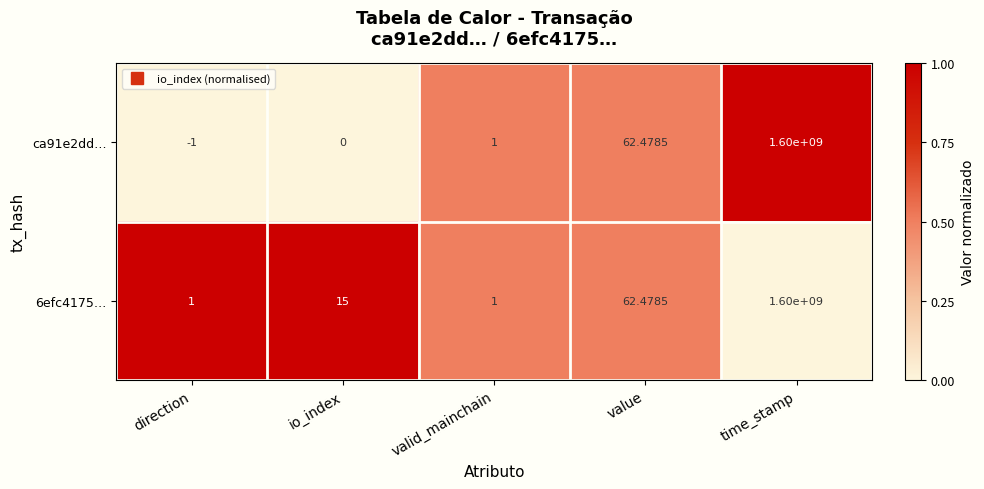

Where is ca91e2dd… nearest to the value 799999999?

value